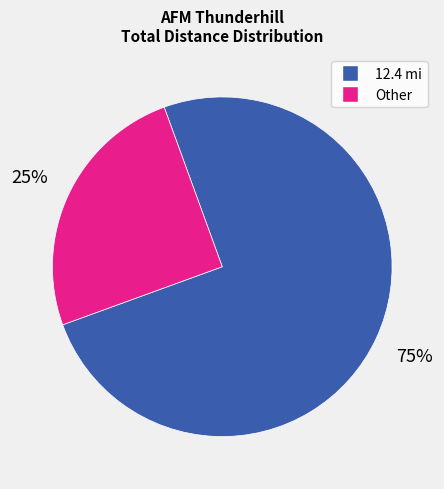

To the nearest percent, what is the average slice percentage?

50%